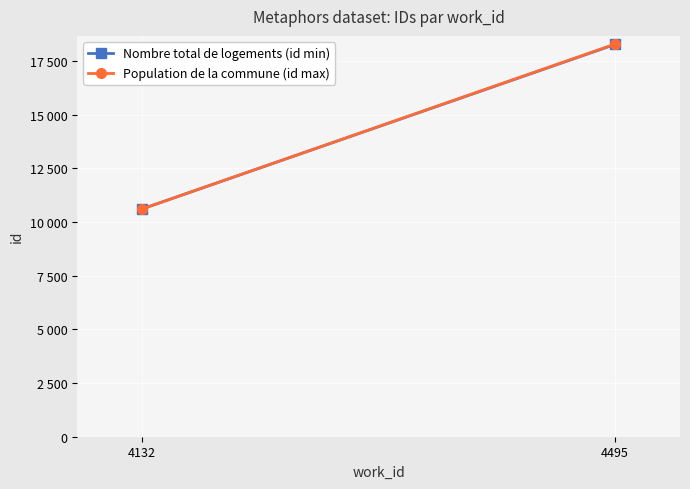

Reading right to left, what are all the values shown in this chart?

Nombre total de logements (id min): 18265	10607
Population de la commune (id max): 18282	10608